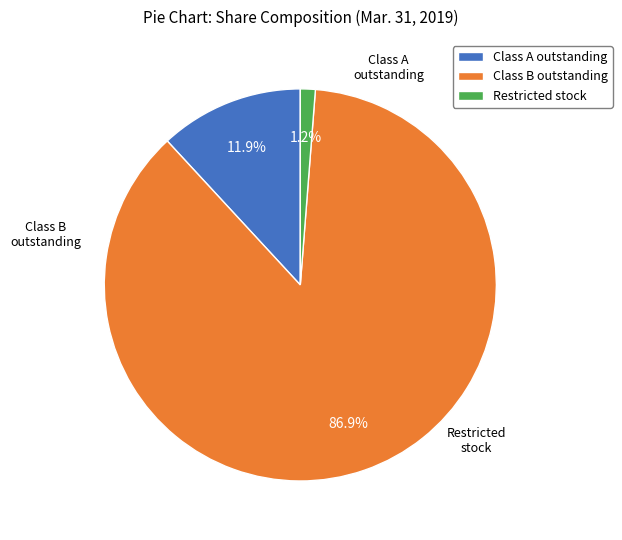

Do Class B outstanding and Restricted stock together represent more than half of the pie?

Yes